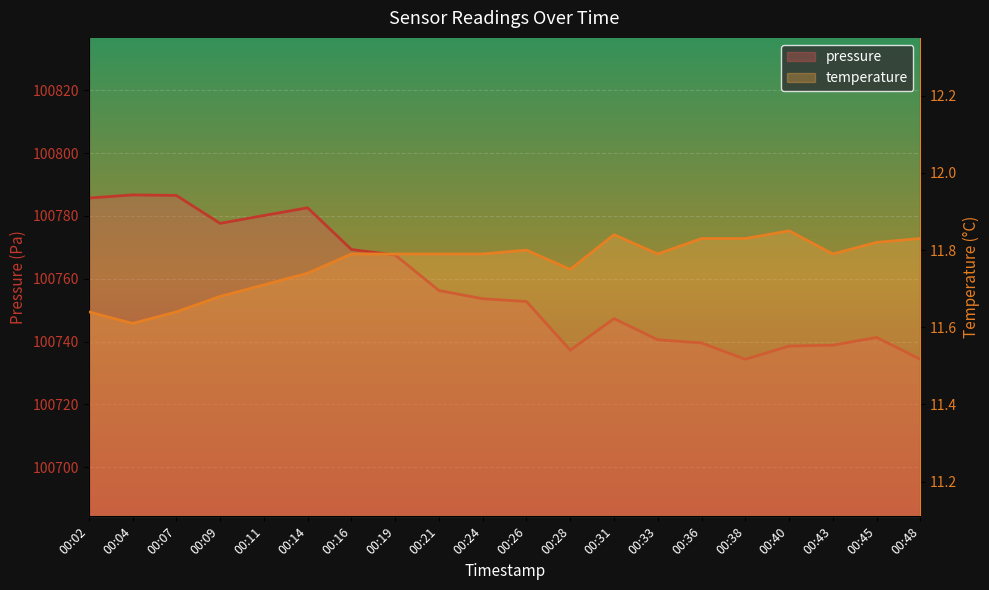

How many interior local valleys does the temperature series have?

4